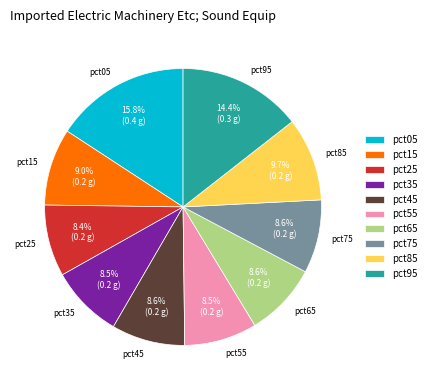

Combined, what portion of the pie is pct25 and pct65?

17.0%